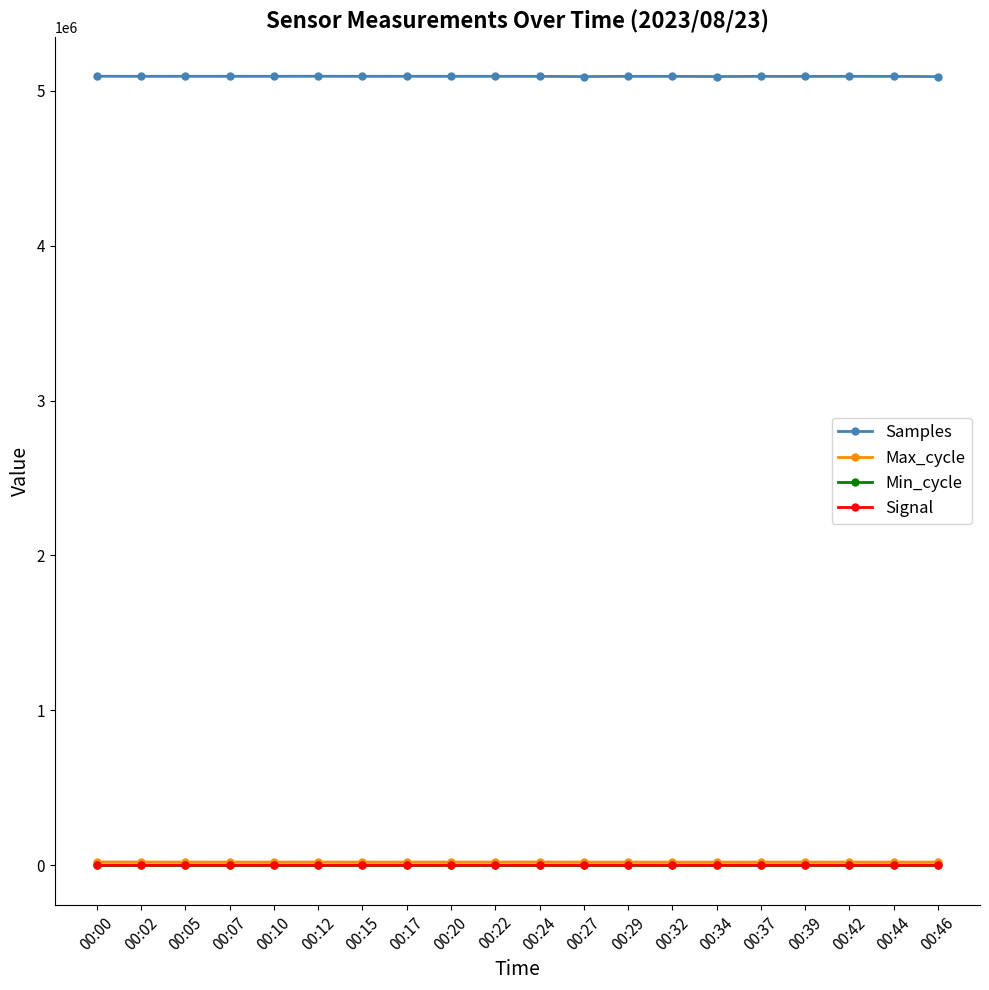

Count the number of categories in the chart.

20